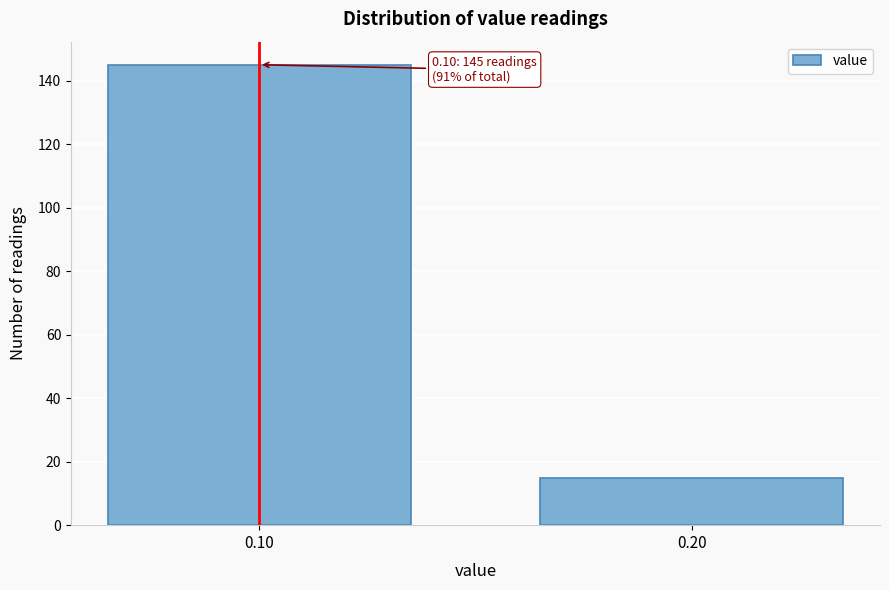

Reading left to right, list all the values displayed in this chart.

145	15